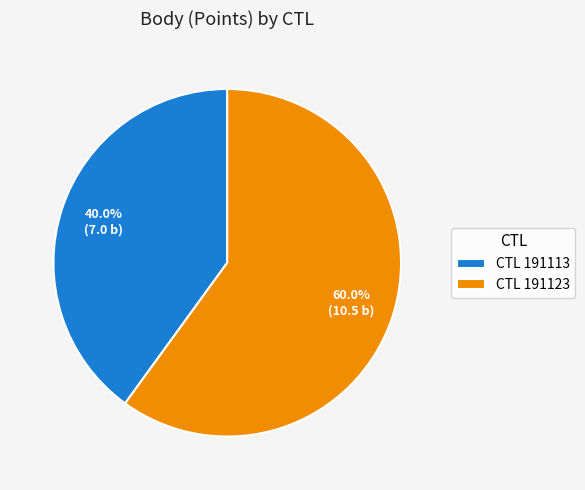

How much of the chart is everything except CTL 191123?

40.0%